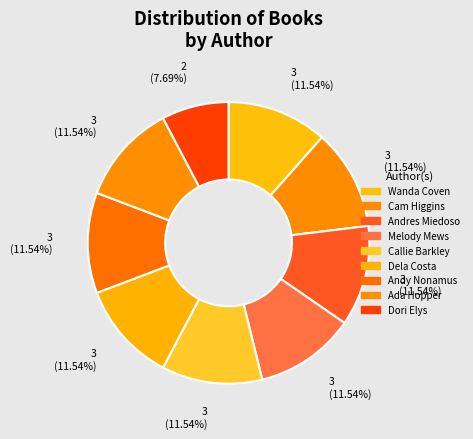

How many segments does this pie chart have?

9